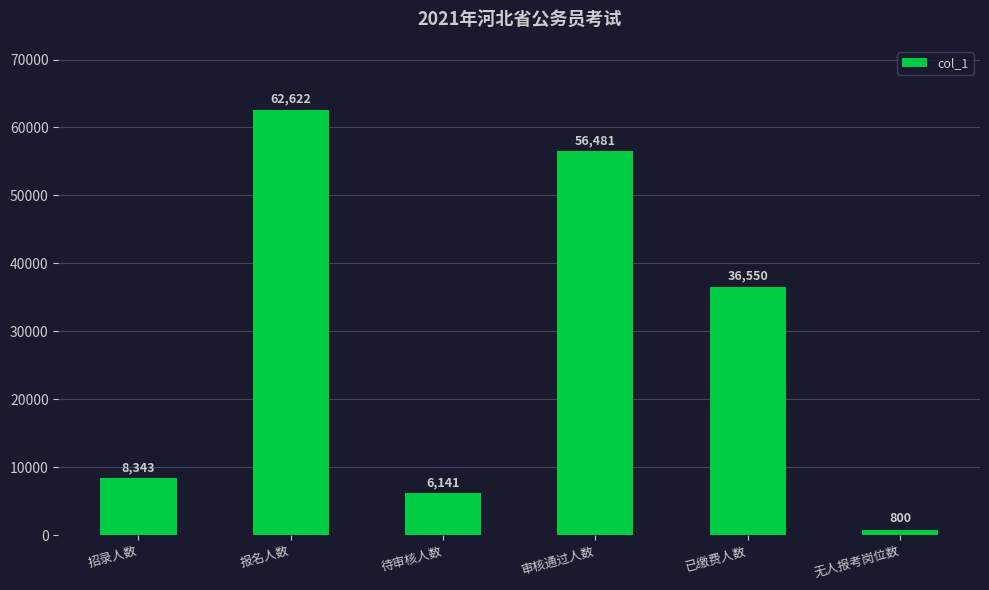

What is the label of the 4th bar from the right?

待审核人数